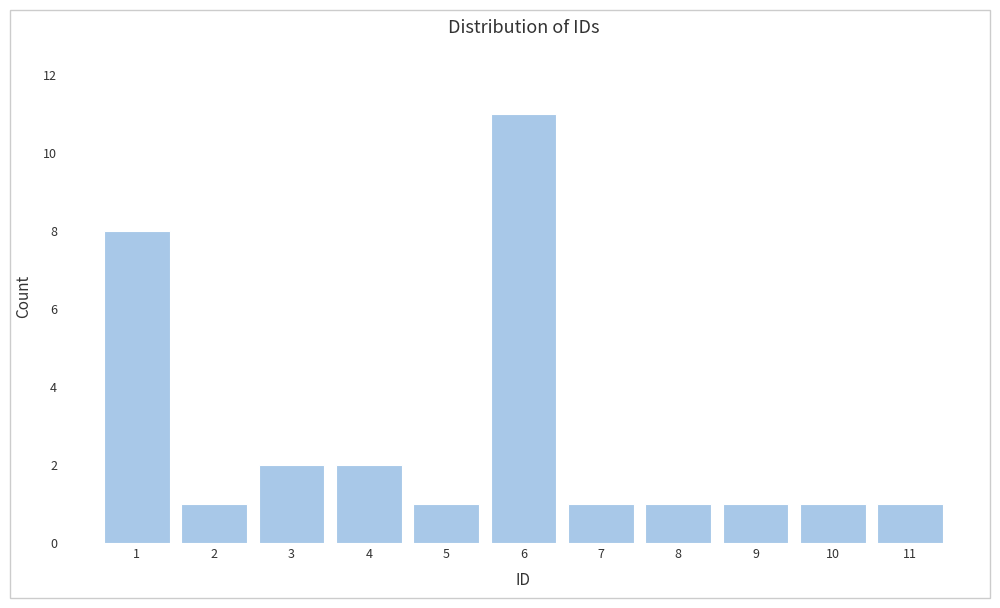

How tall is the bar that spans 5.5 to 6.5 on the x-axis? The values are not printed on the chart, so give them approximately, as read against the axis.

11